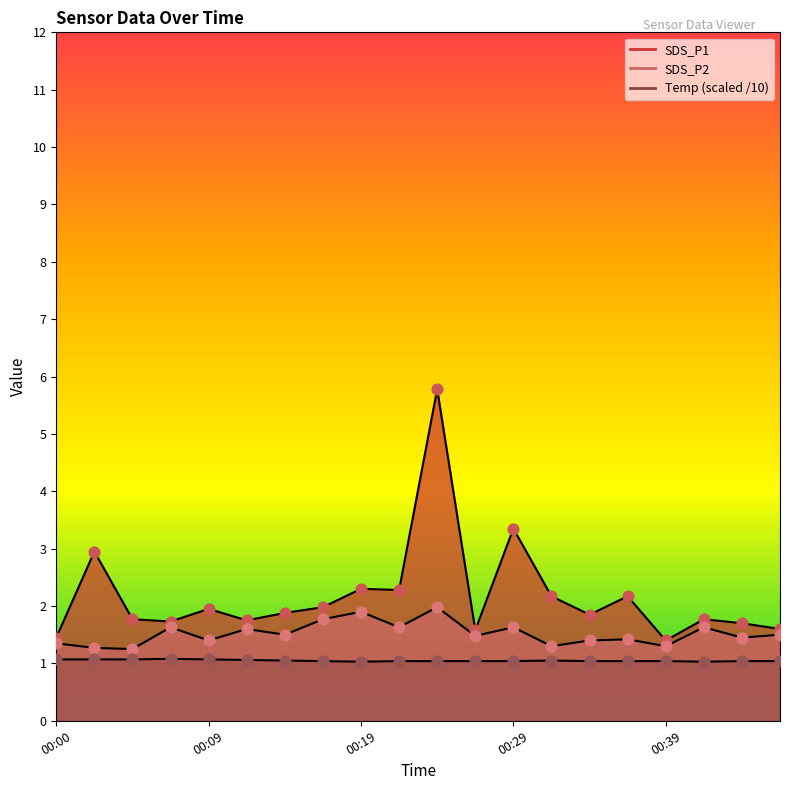

What is the total value across all series at 00:46?

4.1